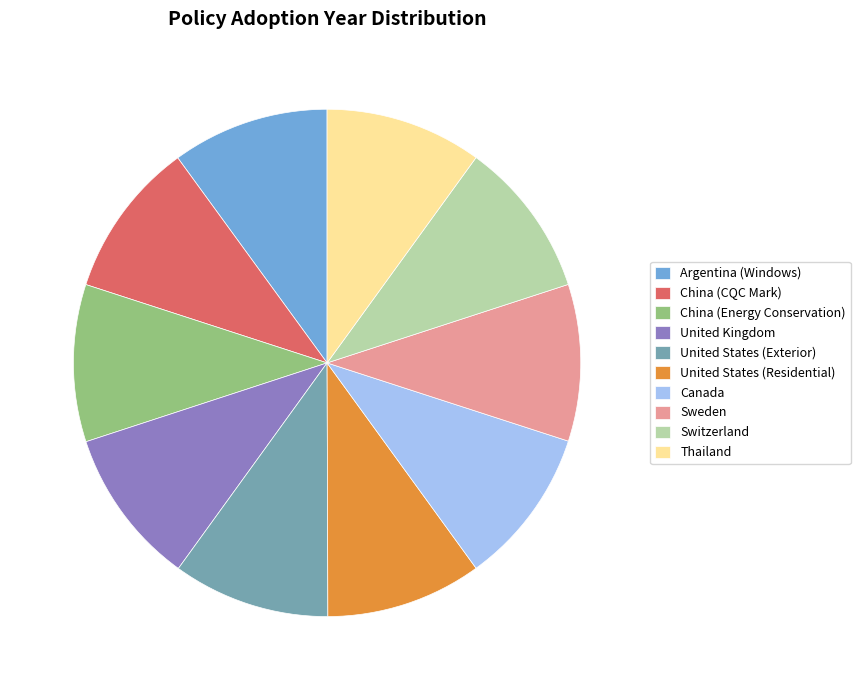

Is it true that Sweden is 10% of the pie?

True